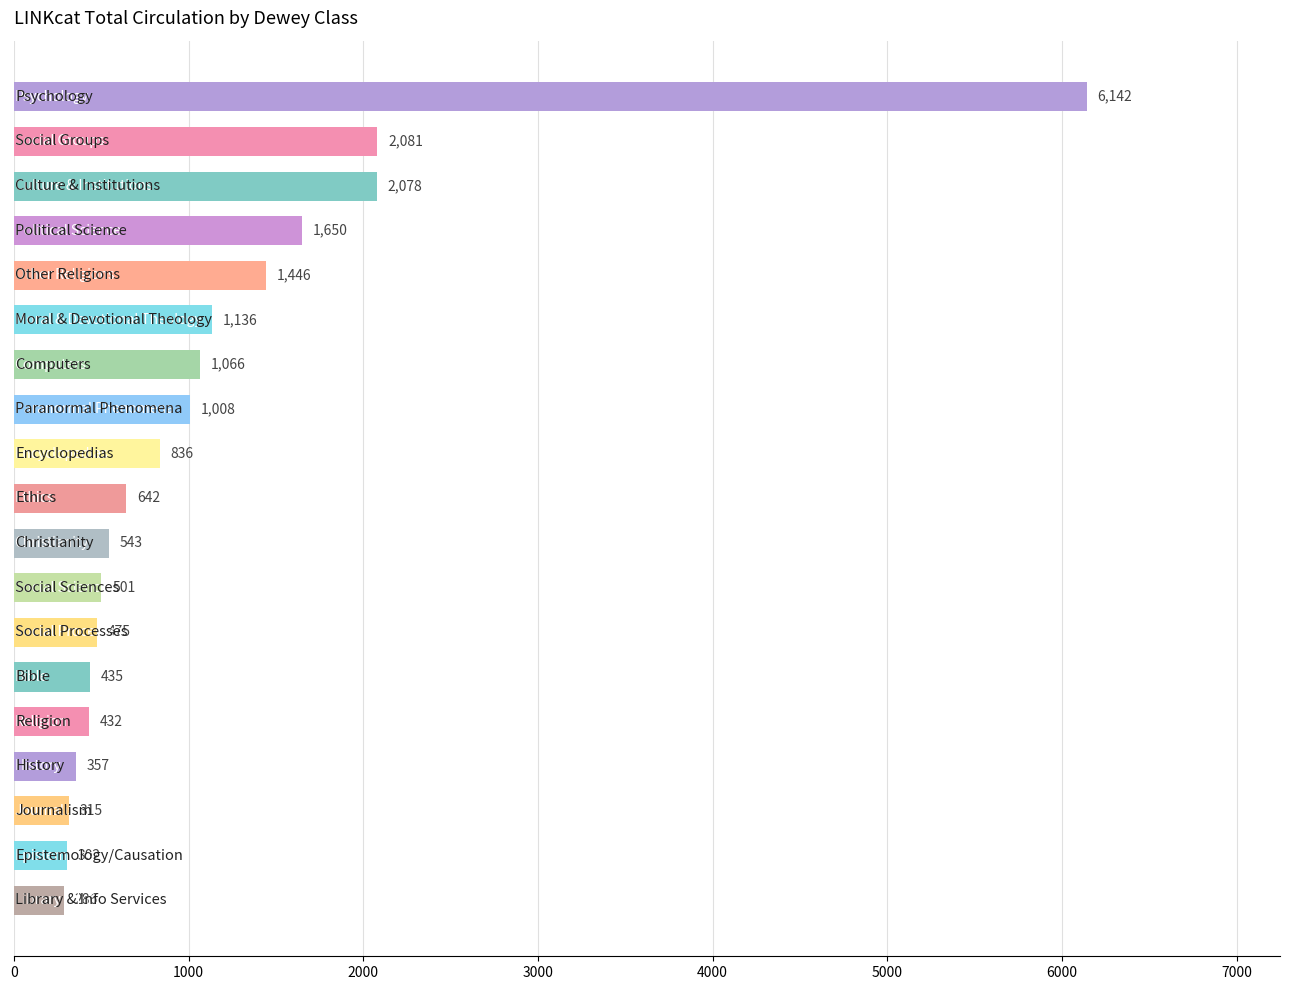

What is the smallest value displayed?

286